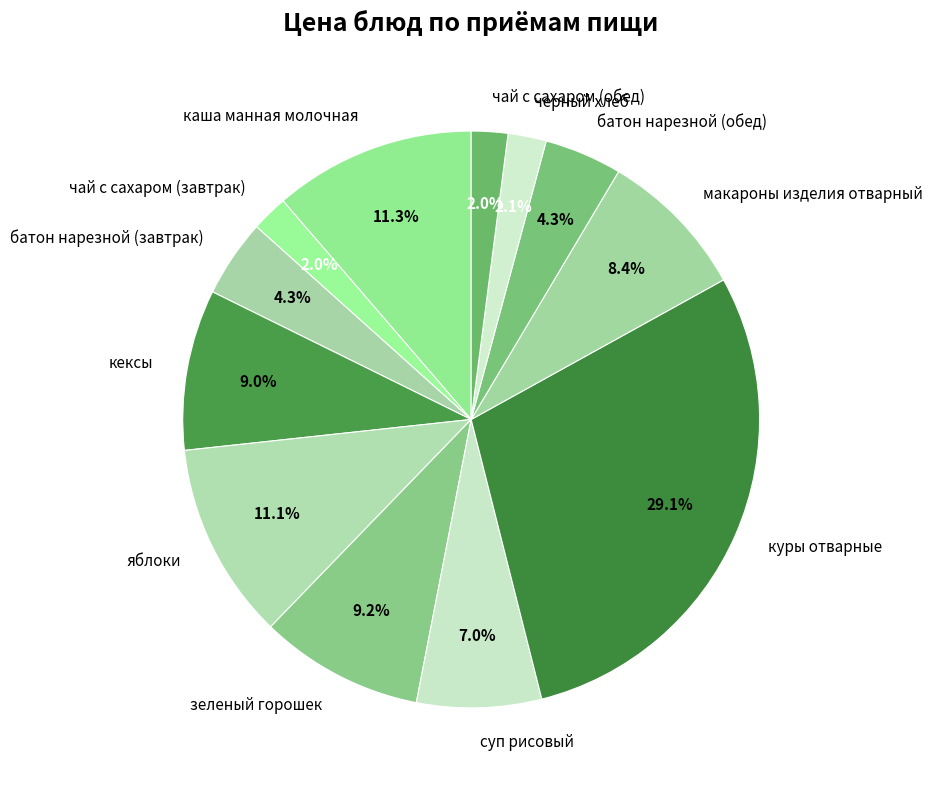

Does батон нарезной (обед) represent more than half of the total?

No